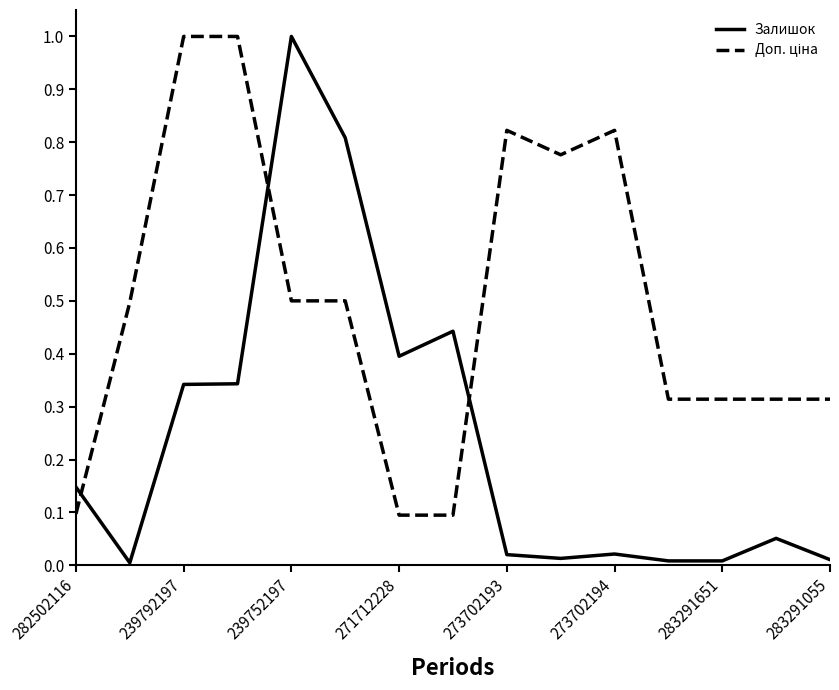

Which series has the widest spread of values?

Залишок